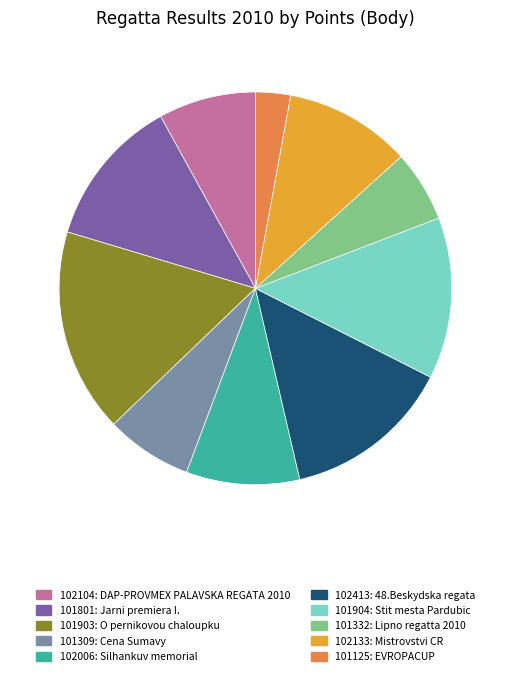

Is there a majority slice in this chart?

No